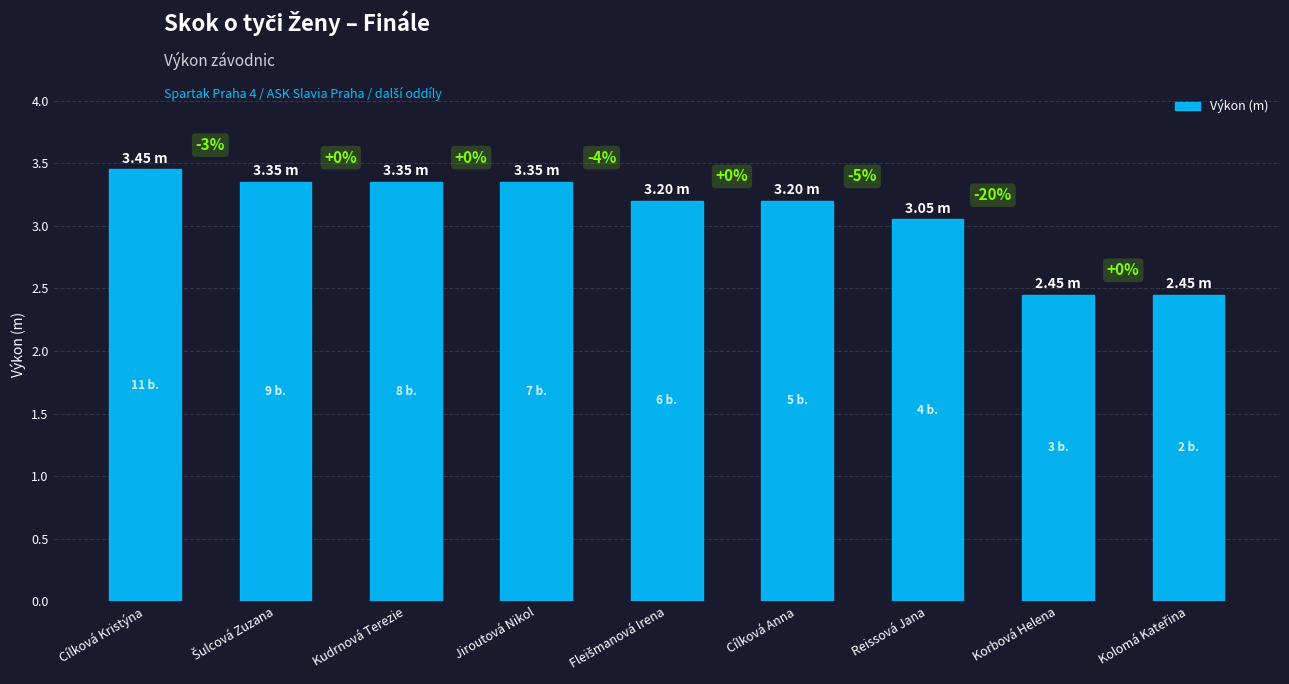

How many bars are there in total?

9